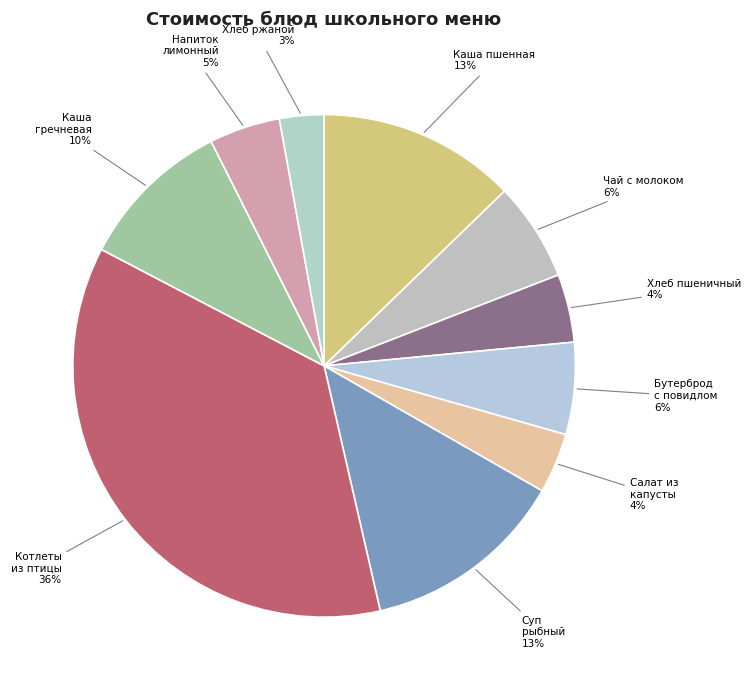

What is the largest slice in the pie chart?

Котлеты из птицы